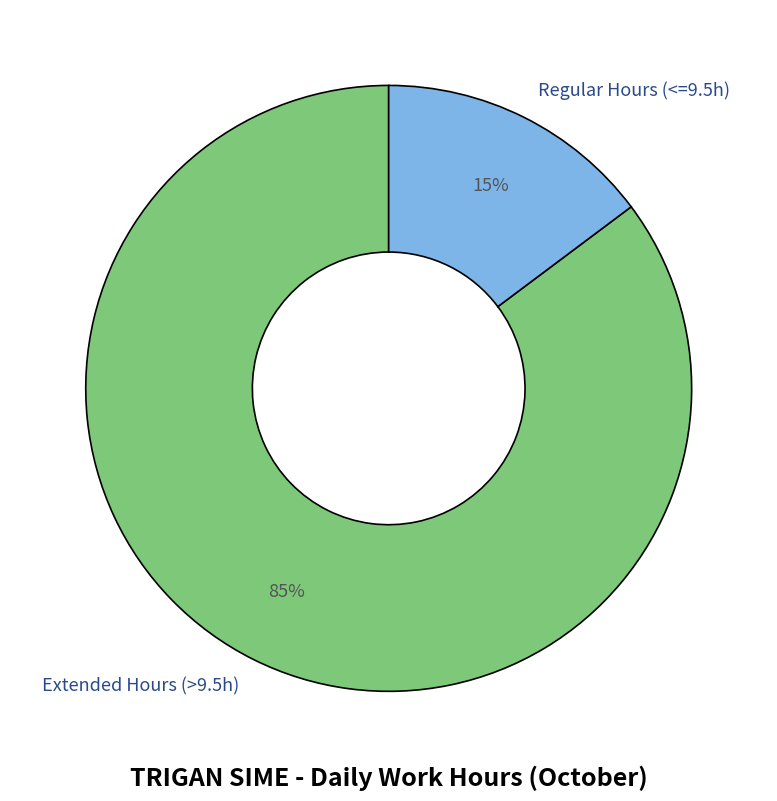

Combined, do Extended Hours (>9.5h) and Regular Hours (<=9.5h) account for over 50%?

Yes